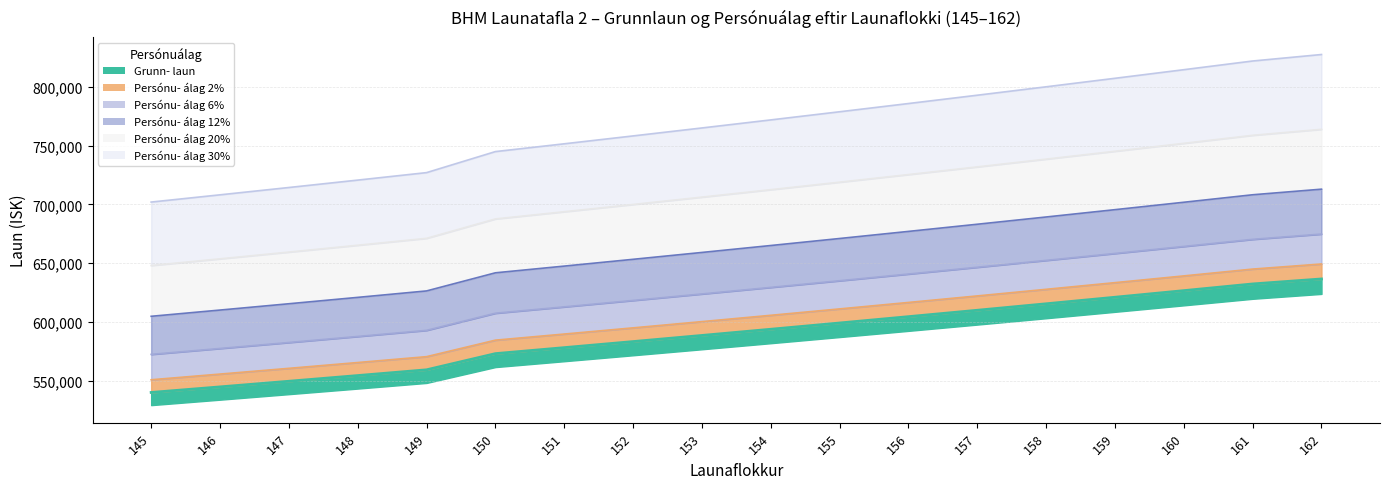

List the series in order of their peak value, highest first.

Persónu- álag 30%, Persónu- álag 20%, Persónu- álag 12%, Persónu- álag 6%, Persónu- álag 2%, Grunn- laun